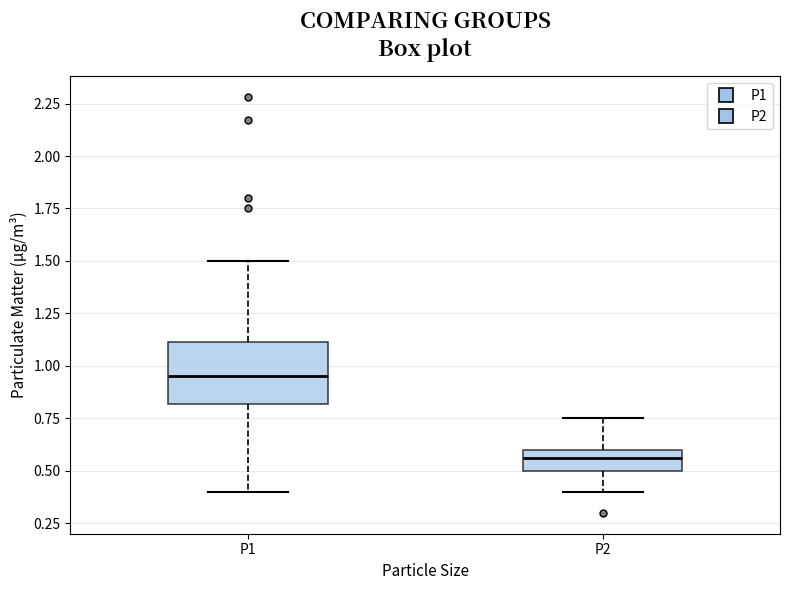

Reading left to right, read every box against the y-axis: the position of its median line, the range the box covers, and the ends of its whiskers. The values are not printed on the chart, so give them approximately, as read against the axis.

P1: median 0.95, box 0.80 to 1.10, whiskers 0.40 to 1.50
P2: median 0.55, box 0.50 to 0.60, whiskers 0.40 to 0.75